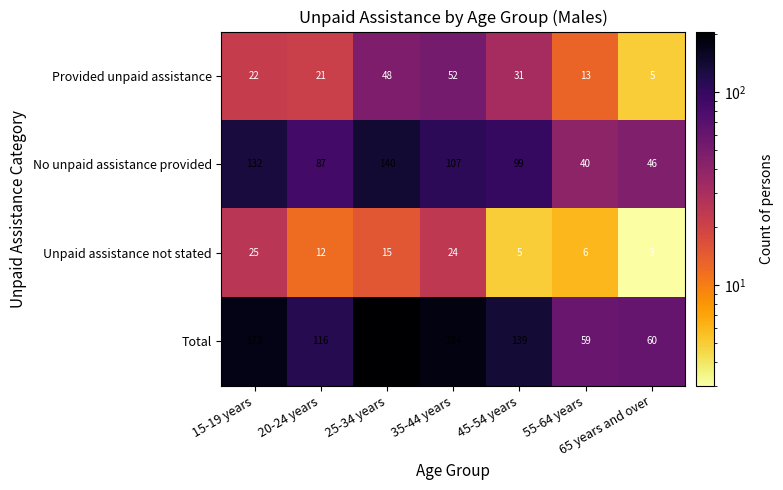

Which category has the lowest value across all series?

65 years and over